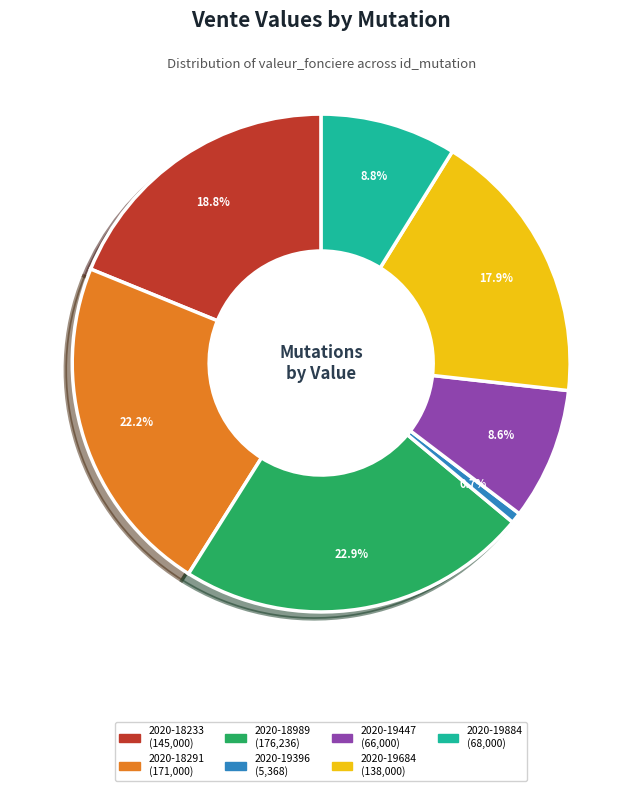

What is the smallest slice in the pie chart?

2020-19396